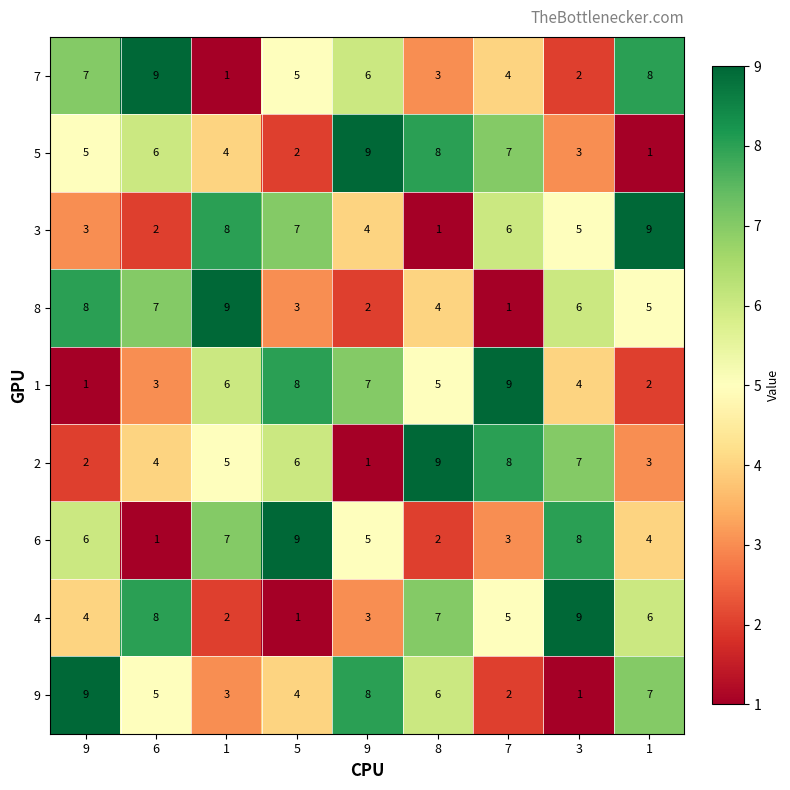

Between 6 and 8, which is larger?

6